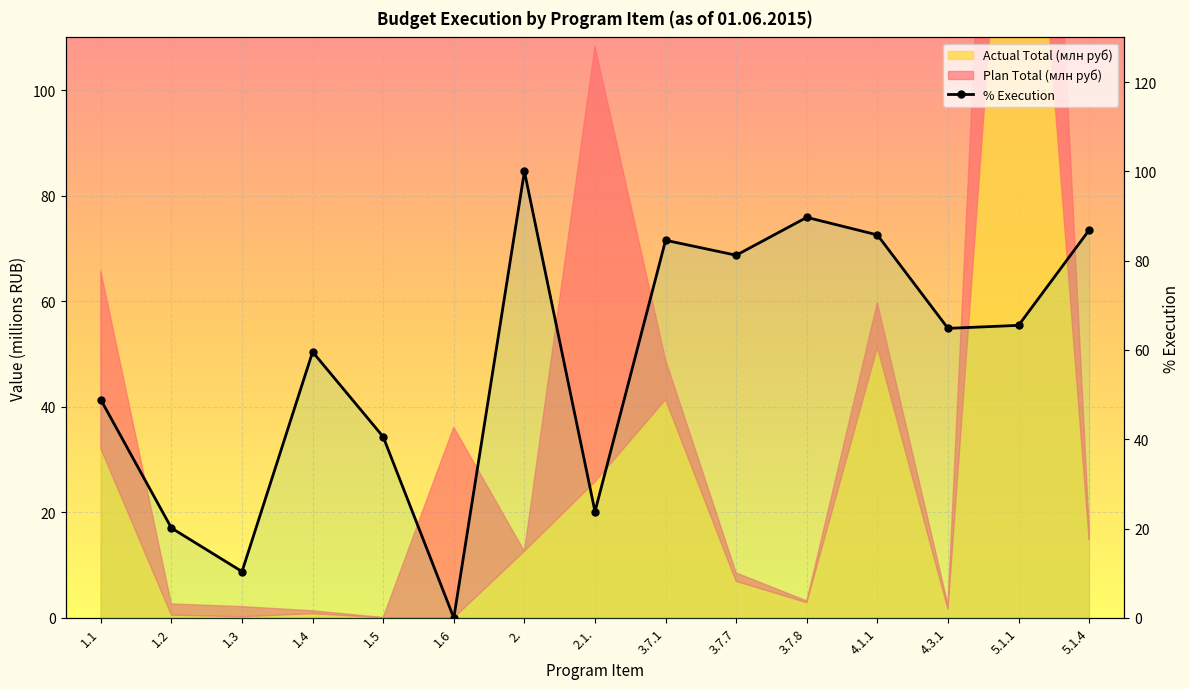

List the labels in order of value, smallest first.

1.6, 1.3, 1.2, 2.1., 1.5, 1.1, 1.4, 4.3.1, 5.1.1, 3.7.7, 3.7.1, 4.1.1, 5.1.4, 3.7.8, 2.